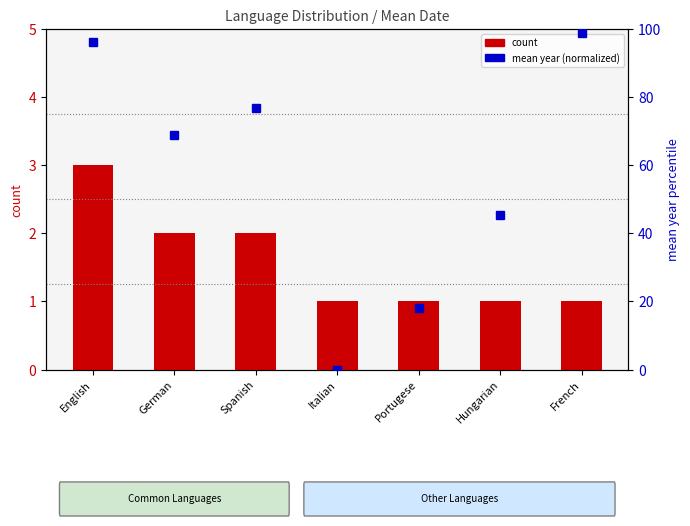

Rank the series by their average value, from highest to lowest.

mean year (normalized), count